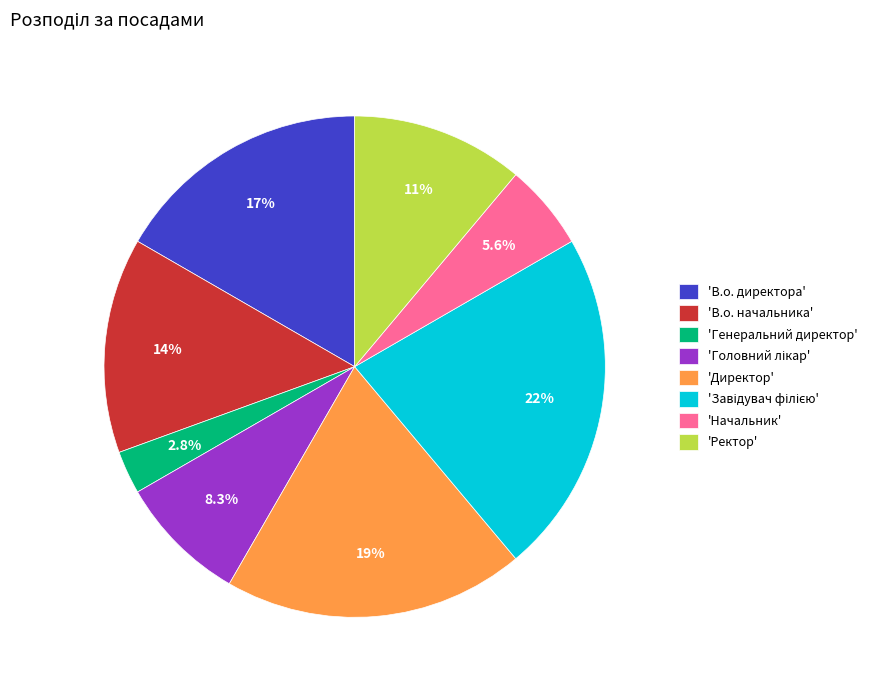

Between 'Ректор' and 'Директор', which is larger?

'Директор'